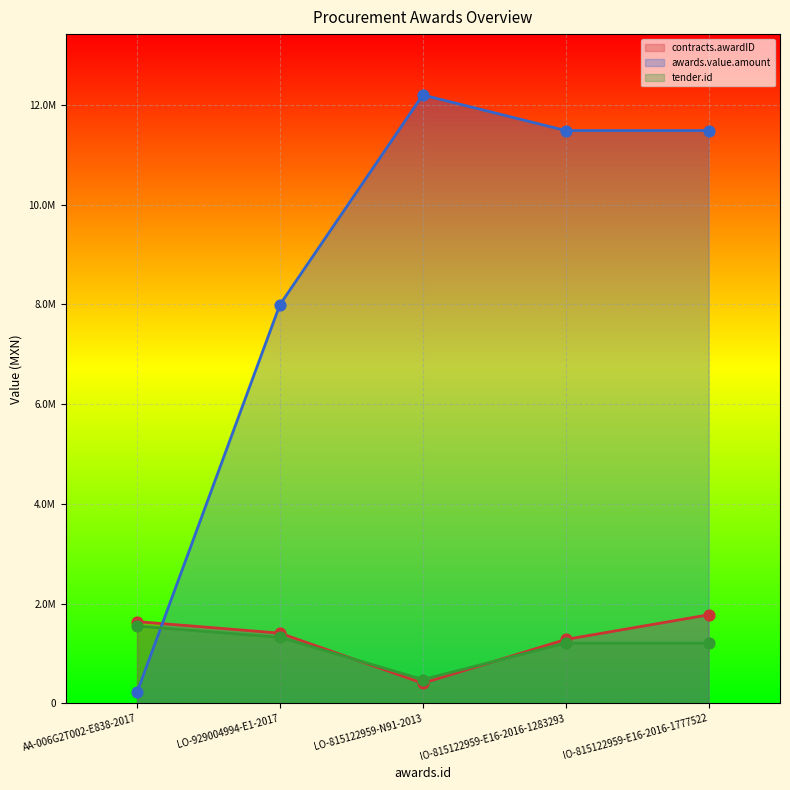

At which category is the sum across all series the highest?

IO-815122959-E16-2016-1777522